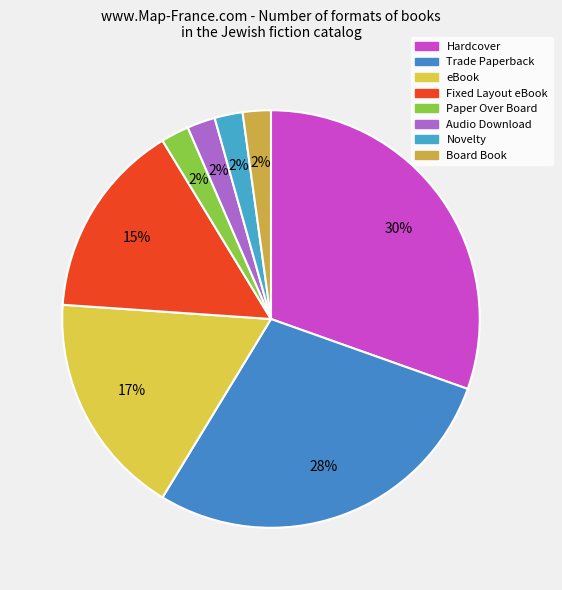

How many slices are in this pie chart?

8